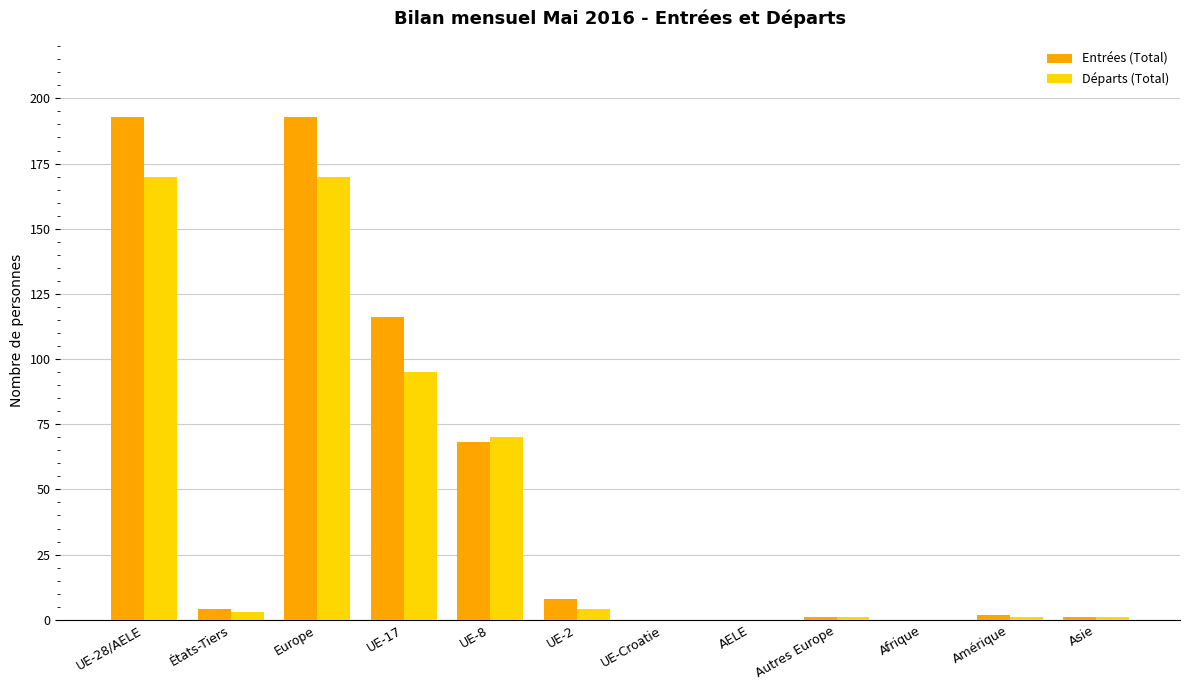

At which label is Départs (Total) closest to 85?

UE-17